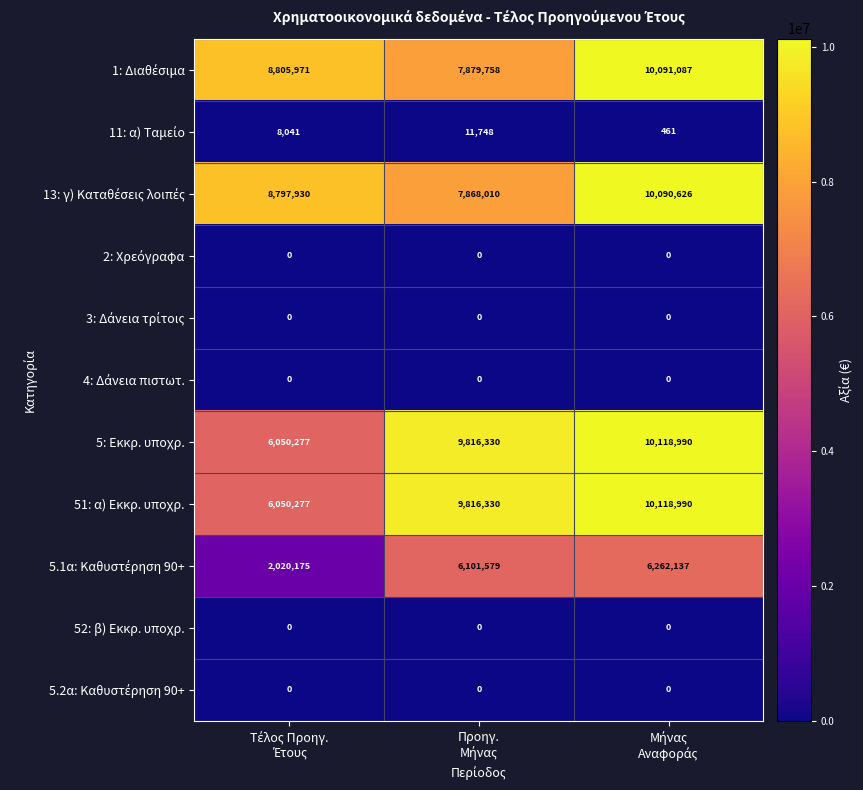

What is the greatest value displayed?

10118990